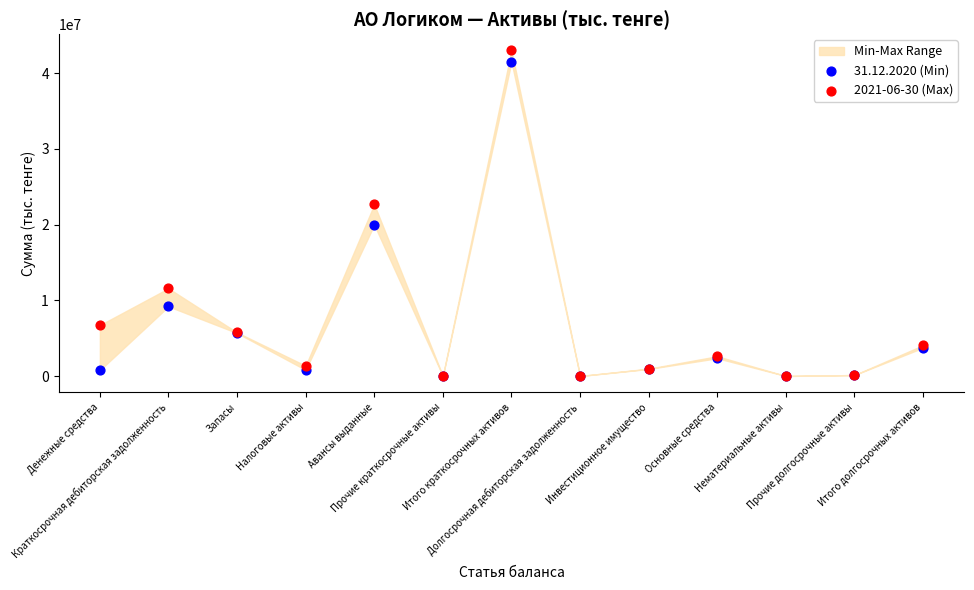

Which series contains the lowest Y value?

31.12.2020 (Min)